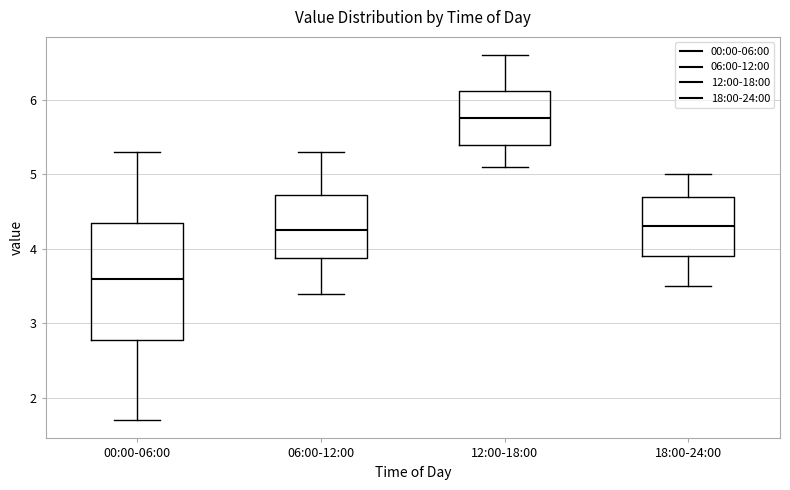

Reading left to right, transcribe this box plot: for each box, give where its median line is, the range the box spans, and where its two whiskers end, as read against the y-axis. The values are not printed on the chart, so give them approximately, as read against the axis.

00:00-06:00: median 3.6, box 2.8 to 4.3, whiskers 1.7 to 5.3
06:00-12:00: median 4.3, box 3.9 to 4.7, whiskers 3.4 to 5.3
12:00-18:00: median 5.8, box 5.4 to 6.1, whiskers 5.1 to 6.6
18:00-24:00: median 4.3, box 3.9 to 4.7, whiskers 3.5 to 5.0